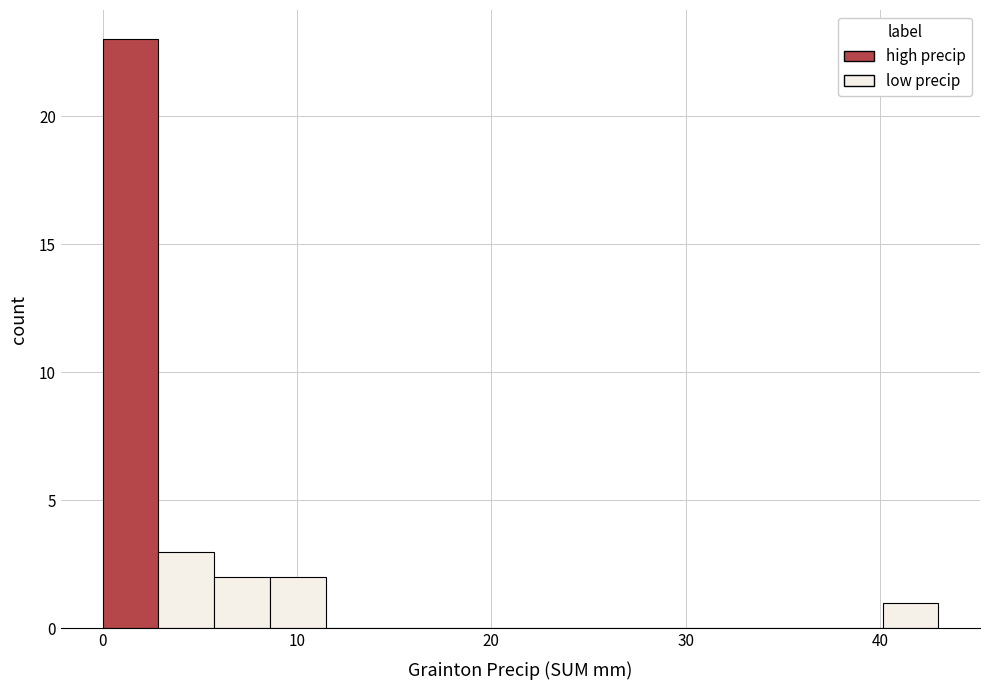

Read against the x-axis, roughly where is the centre of the tallest bar?

1